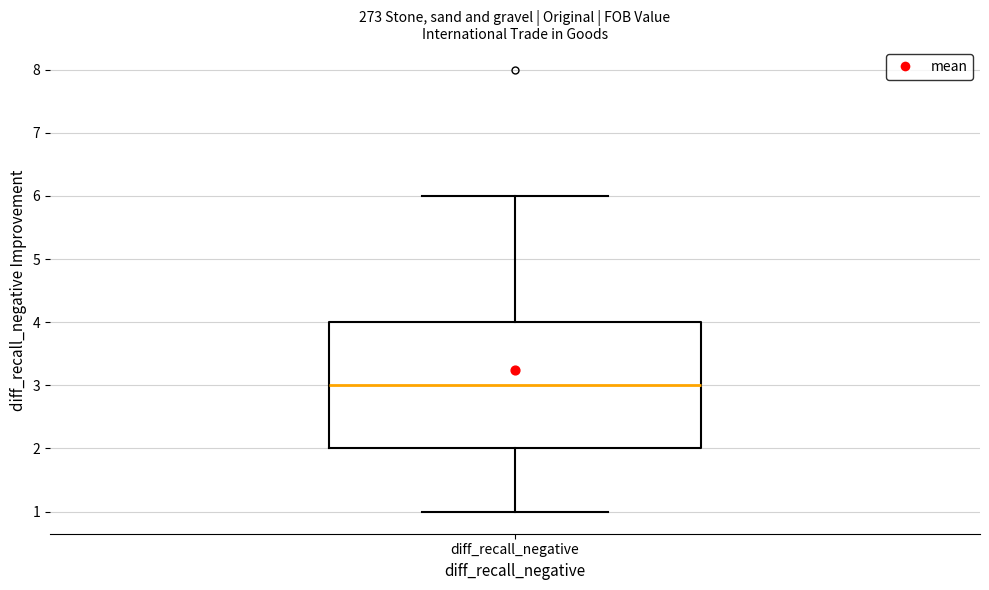

Transcribe this box plot: give where the median line is, the range the box spans, and where the two whiskers end, as read against the y-axis. The values are not printed on the chart, so give them approximately, as read against the axis.

median 3, box 2 to 4, whiskers 1 to 6